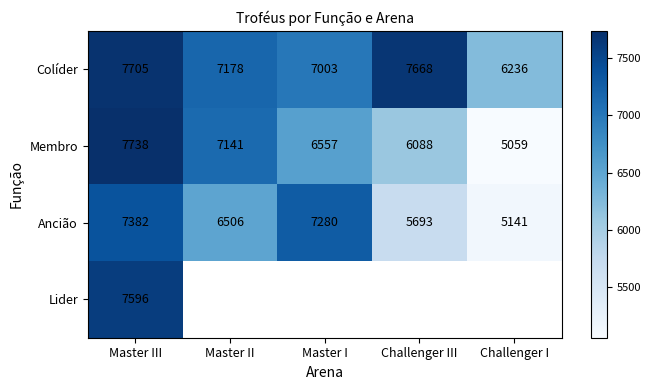

The value of Ancião at Master I is 7280.0. True or false?

True